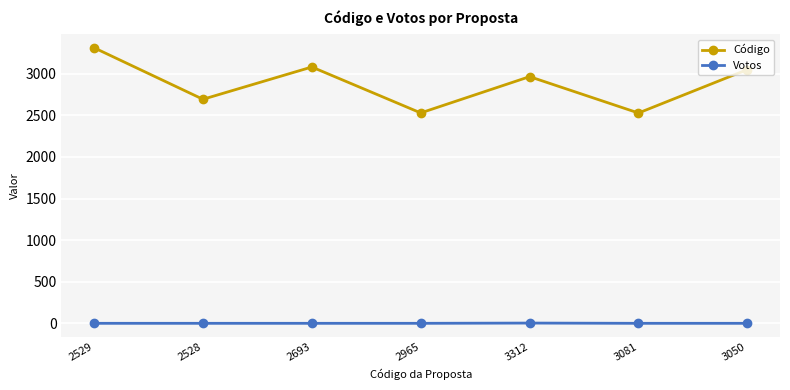

Where is the first local minimum for Código?

2528